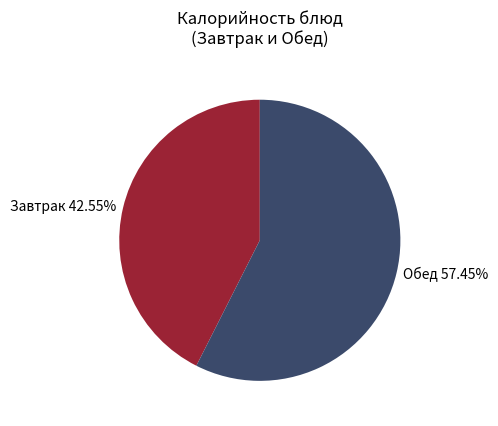

Rank the categories by value from highest to lowest.

Обед 57.45%, Завтрак 42.55%